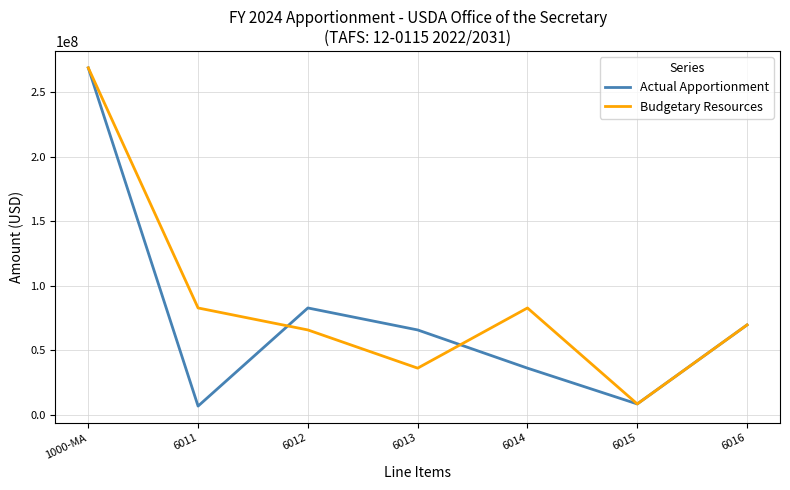

What is the difference between the maximum and minimum values in the Actual Apportionment series?

262218736